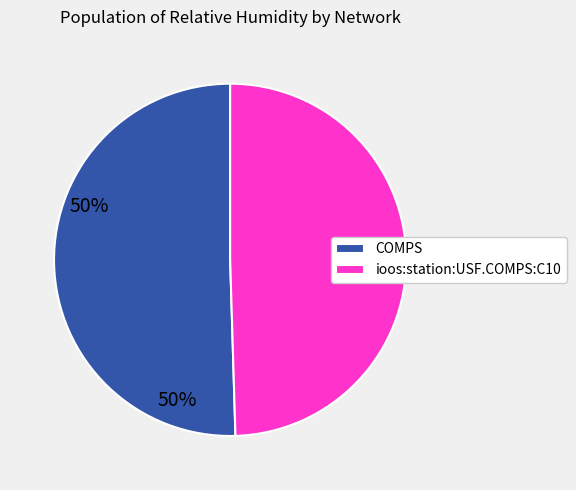

True or false: ioos:station:USF.COMPS:C10 accounts for 38% of the total.

False